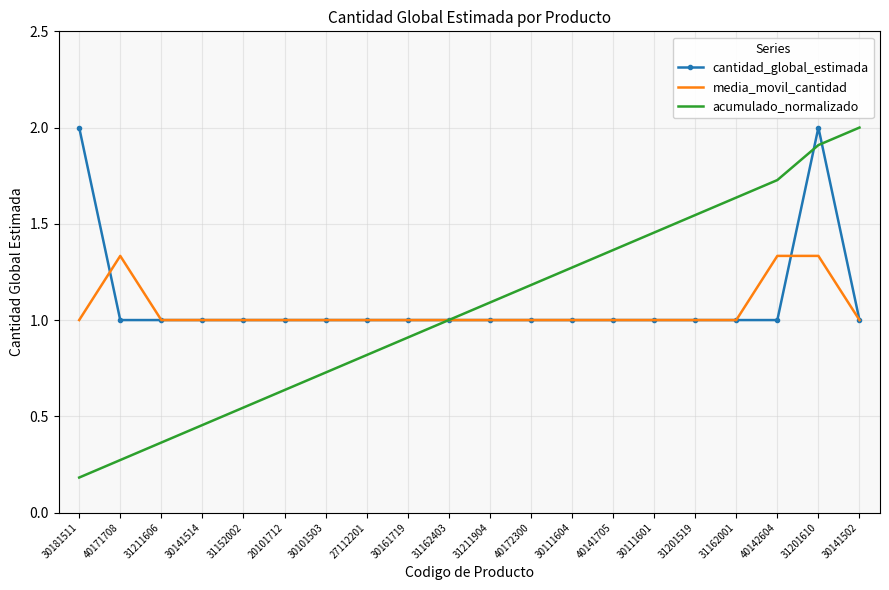

True or false: media_movil_cantidad and cantidad_global_estimada intersect in this chart.

True